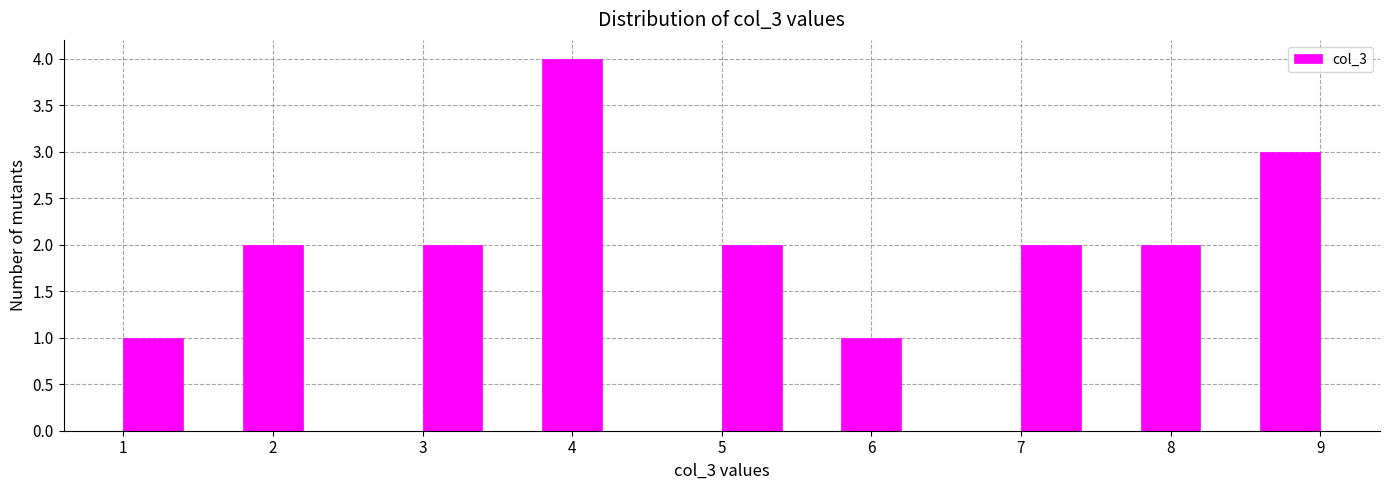

How tall is the bar that spans 3.0 to 3.4 on the x-axis? The values are not printed on the chart, so give them approximately, as read against the axis.

2